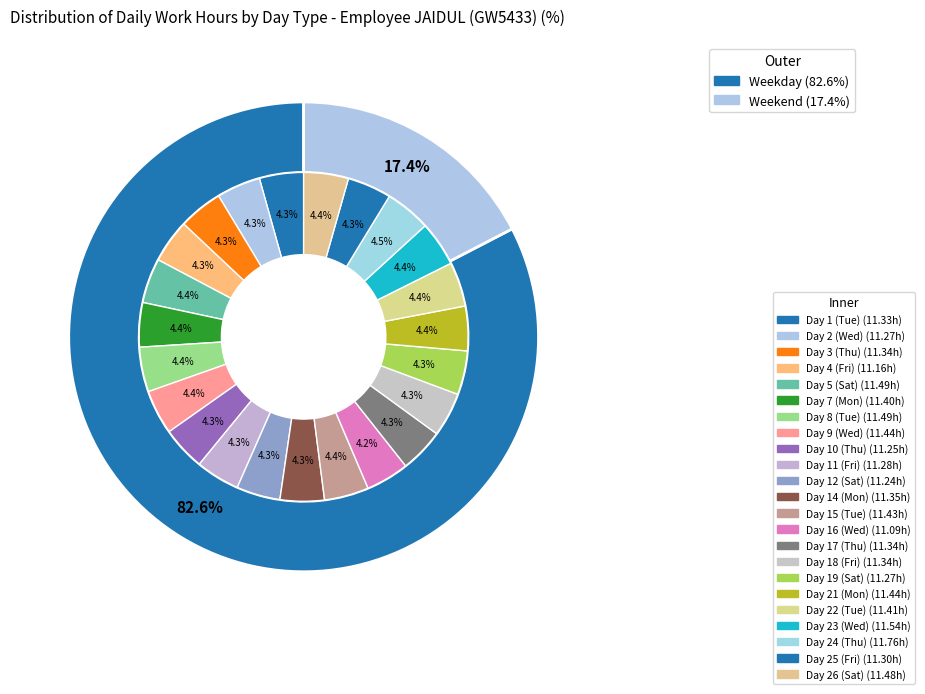

Do 4 and 23 together represent more than half of the pie?

No